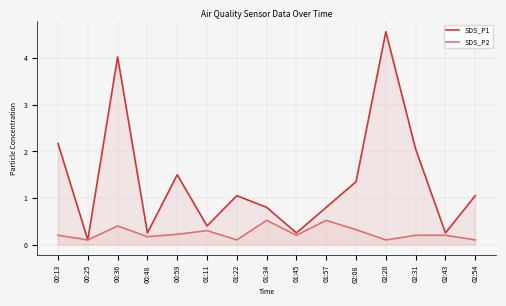

Which series has the largest range (max minus min)?

SDS_P1